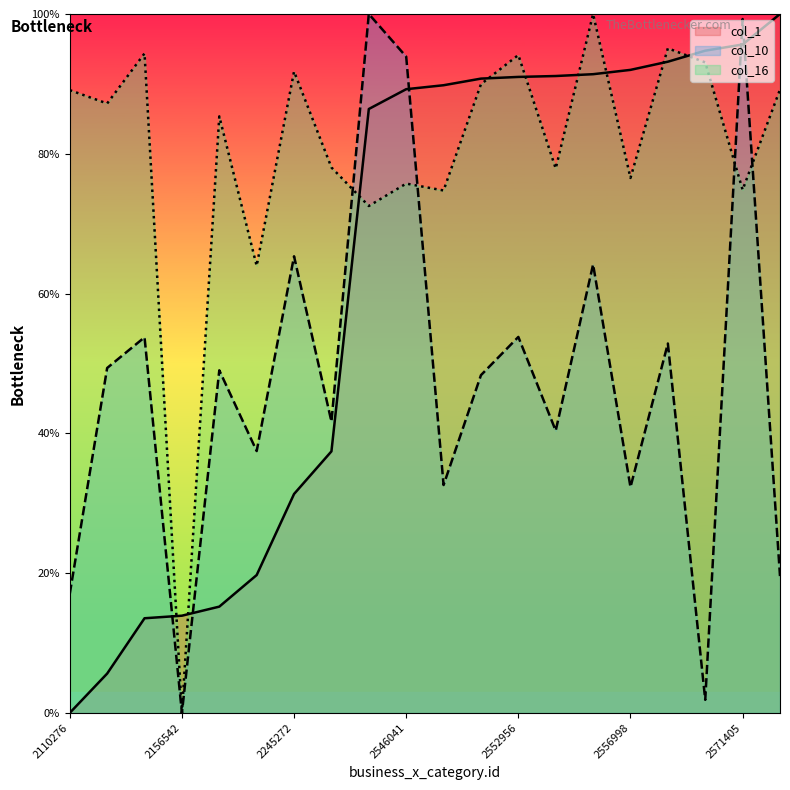

At which label does col_1 first exceed 89?

2546041